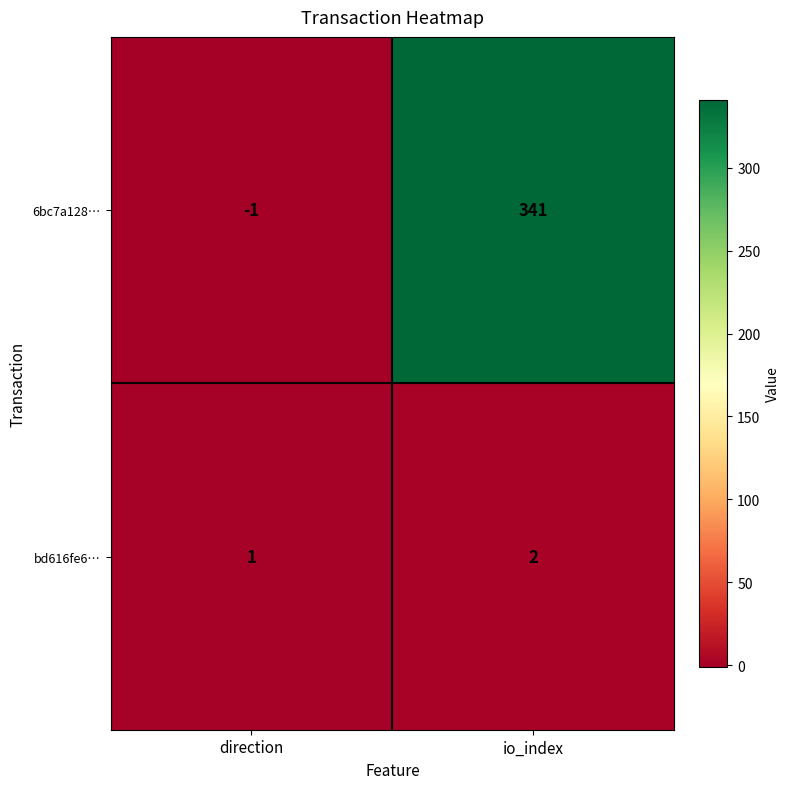

Which series has the largest range (max minus min)?

6bc7a128…